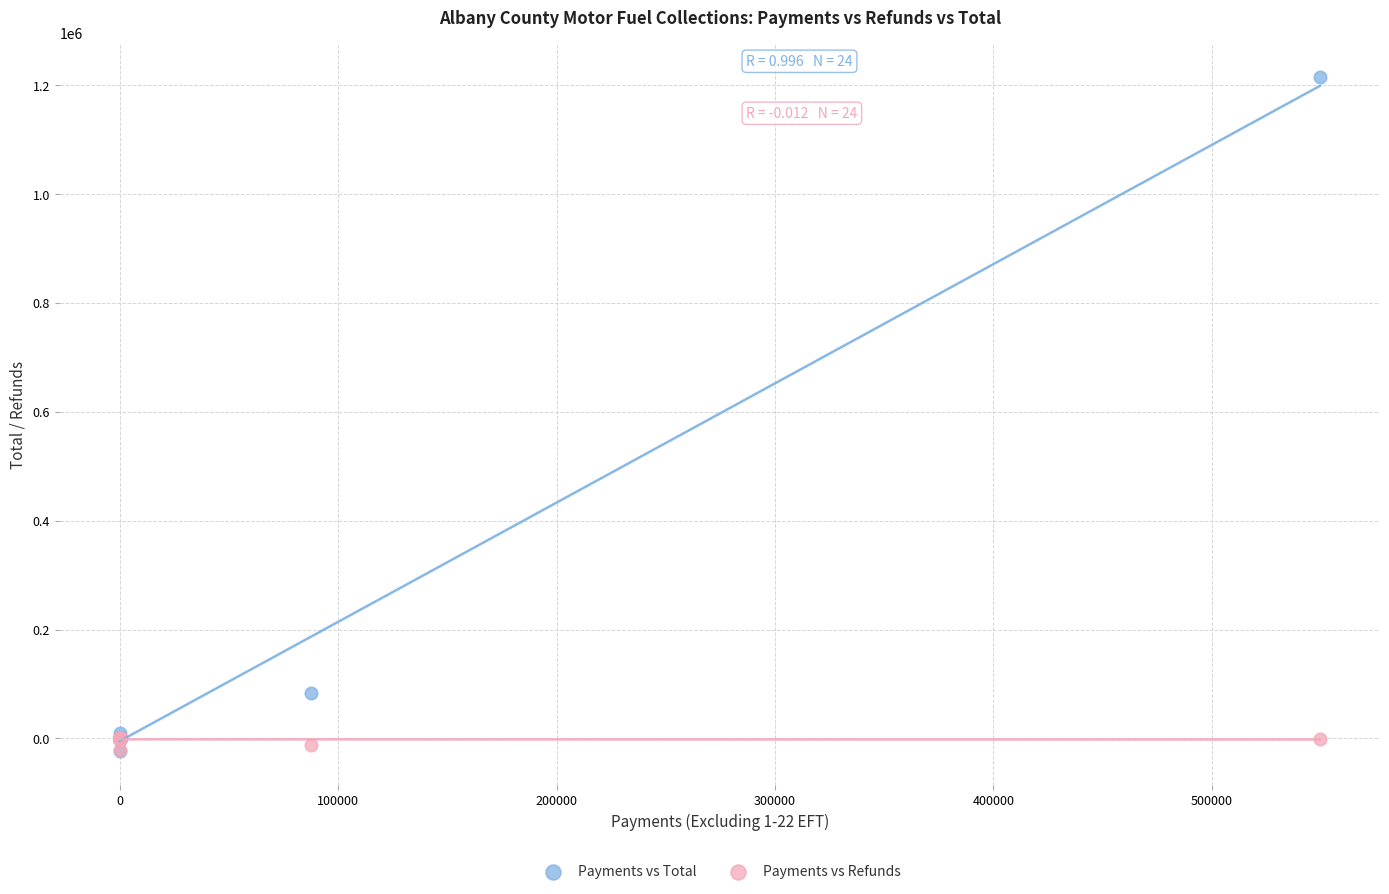

In the Payments vs Total series, what Y value is closest to 595946?

82580.2